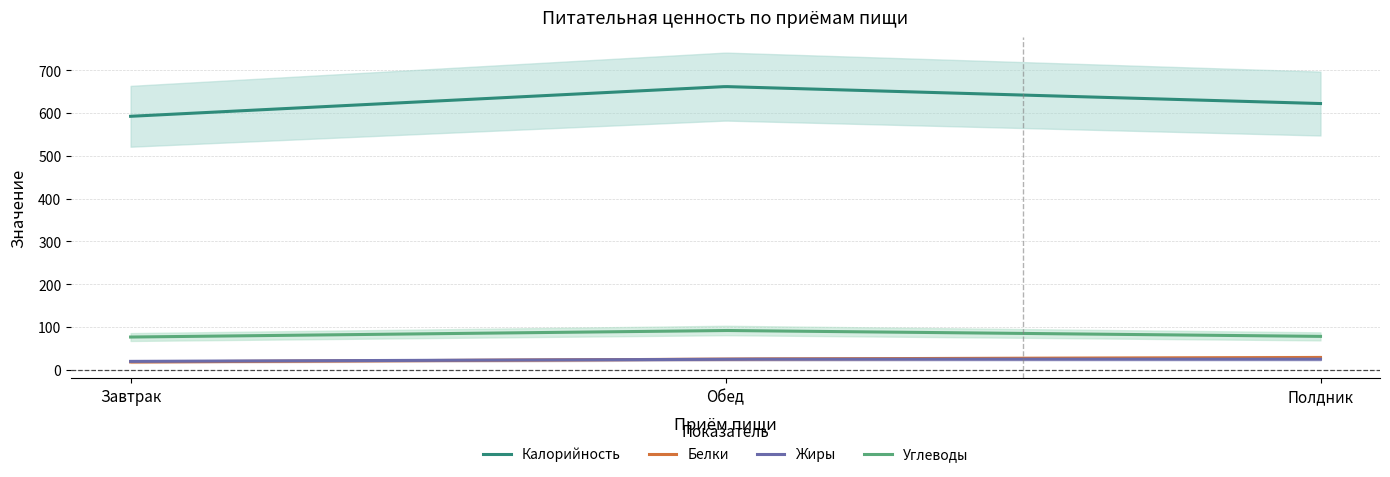

Is it true that Жиры equals 10.6 at Обед?

False